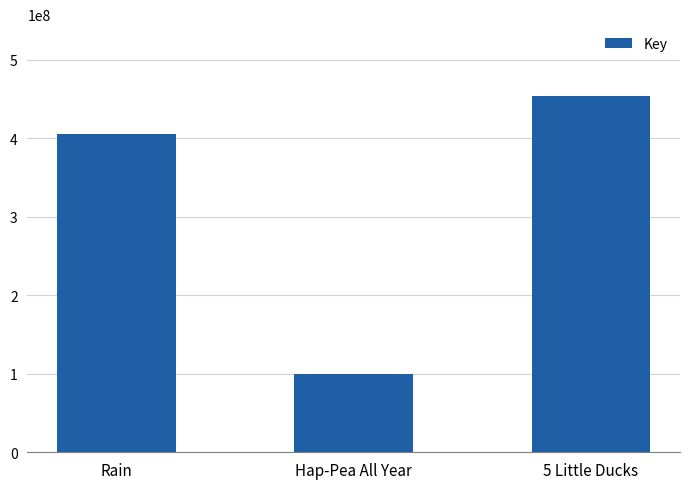

True or false: the data shows 454247016 at 5 Little Ducks.

True